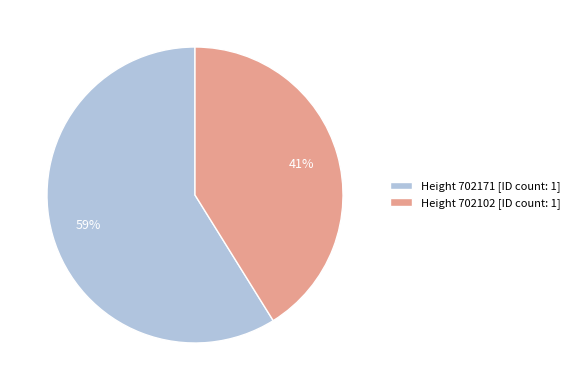

To the nearest percent, what is the difference between the largest and smallest slice percentages?

18%